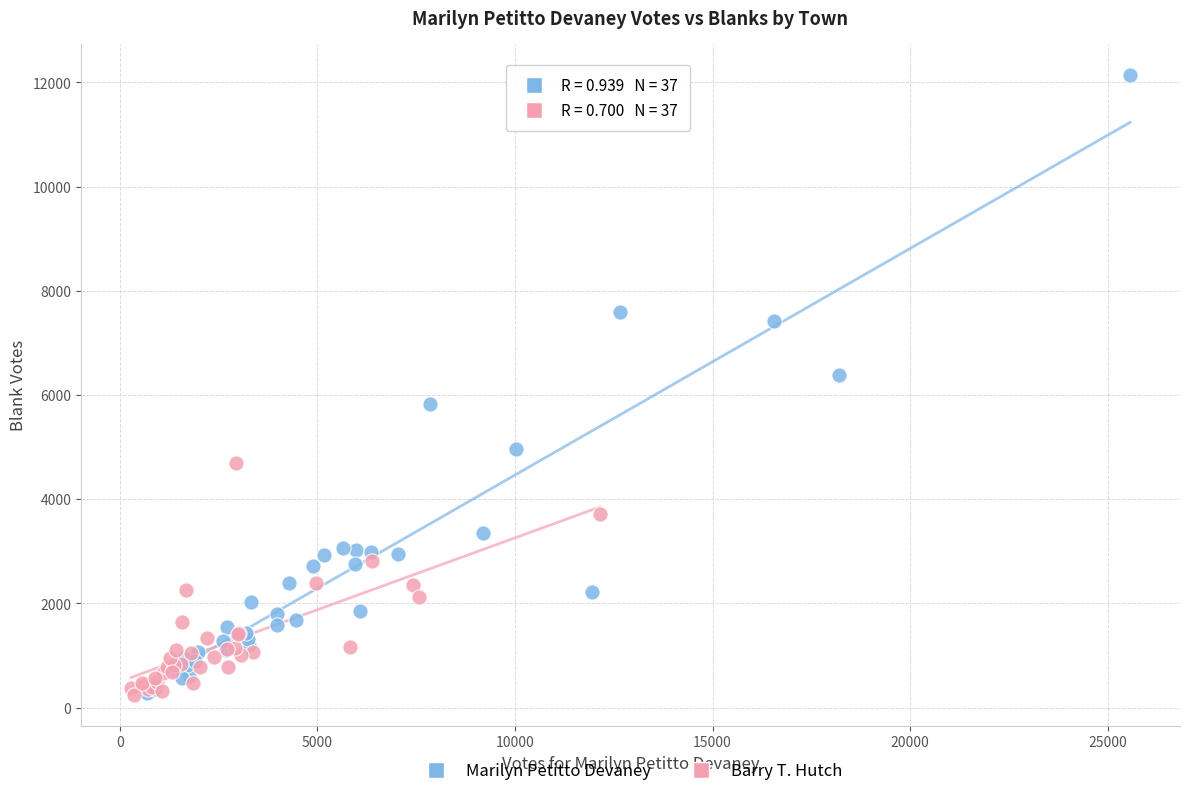

Which series has the largest Y range (max minus min)?

Marilyn Petitto Devaney